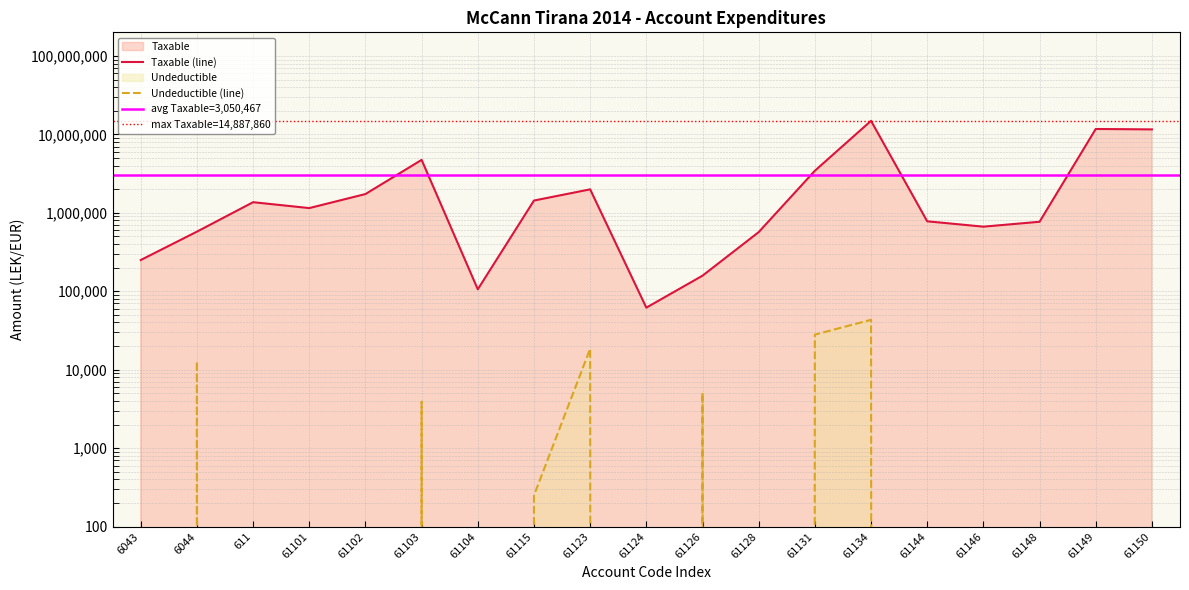

Does the chart display data point markers on the line(s)?

No